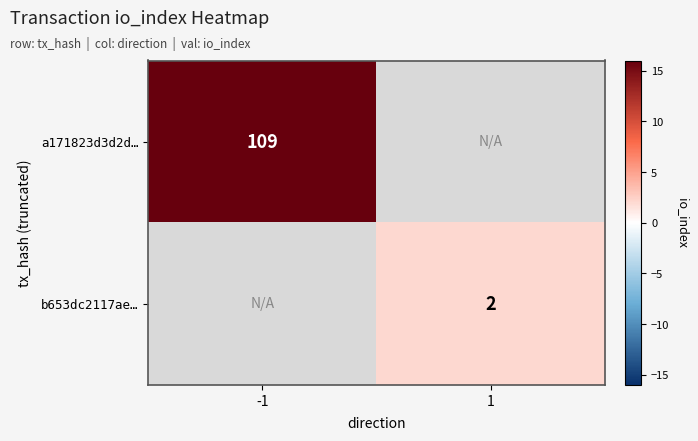

Between 1 and -1, which is larger?

-1